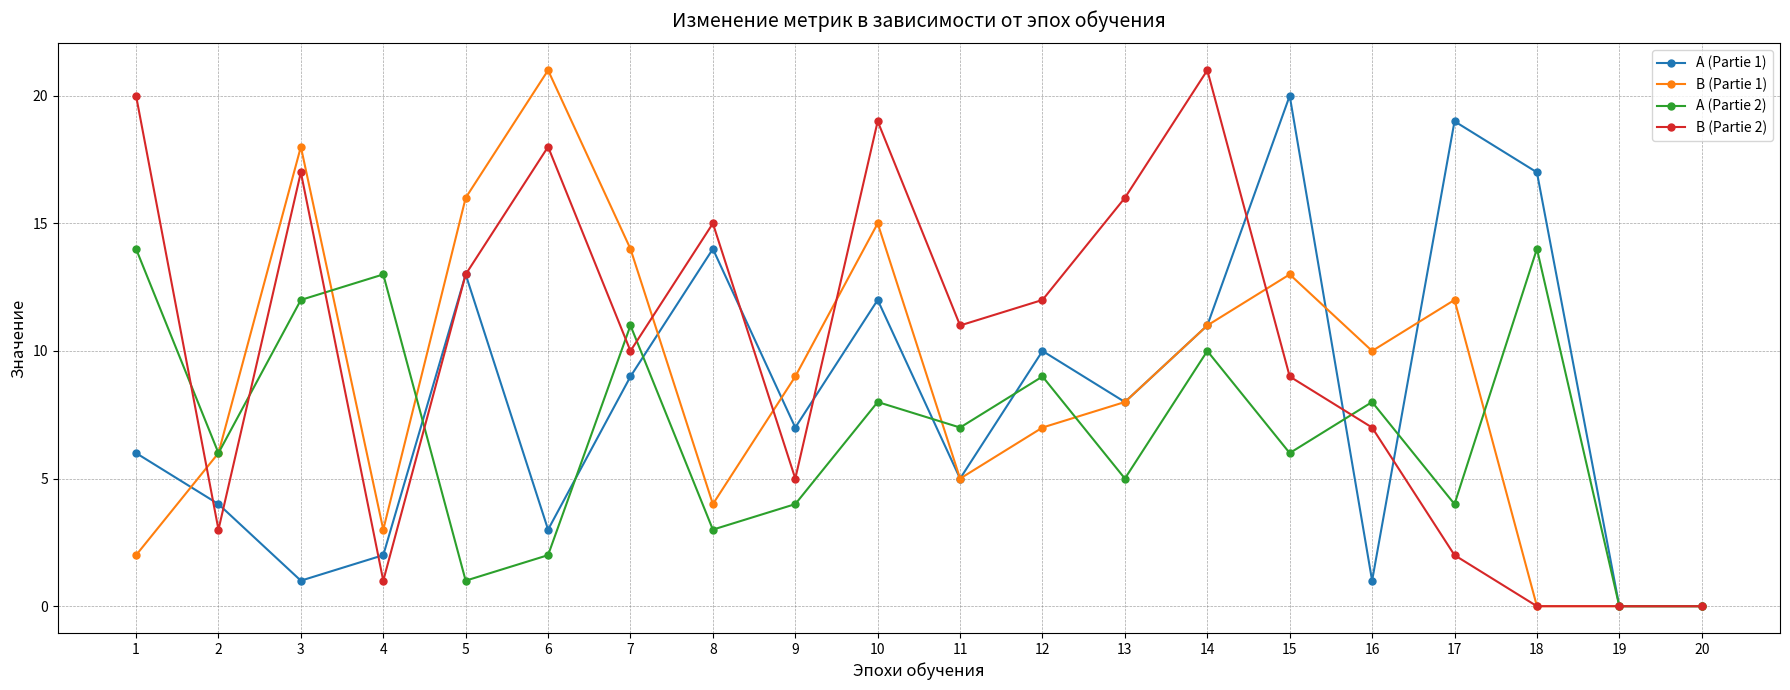

How many data points in A (Partie 2) are less than 7?

10